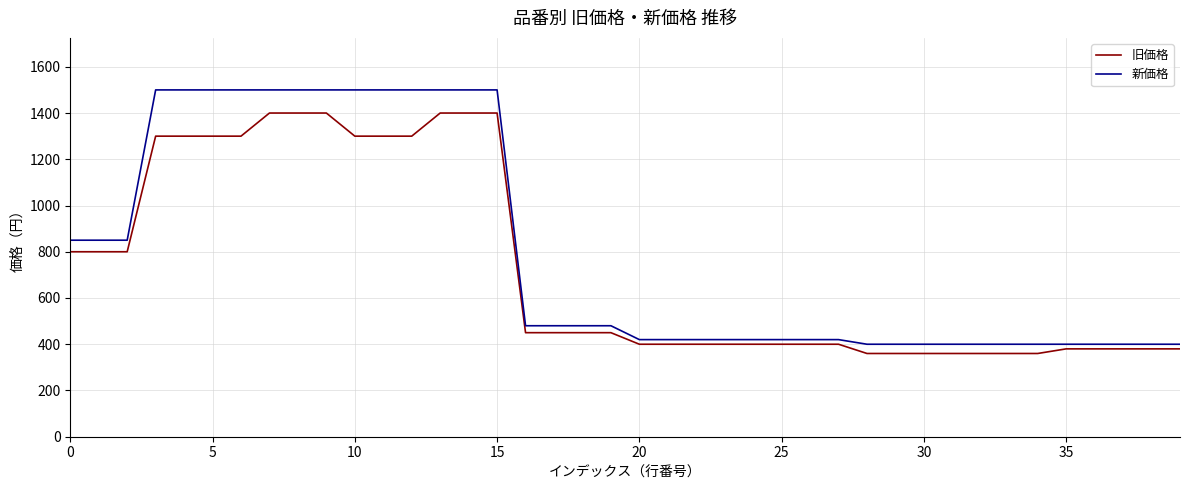

What is the difference between the maximum and minimum values in the 旧価格 series?

1040